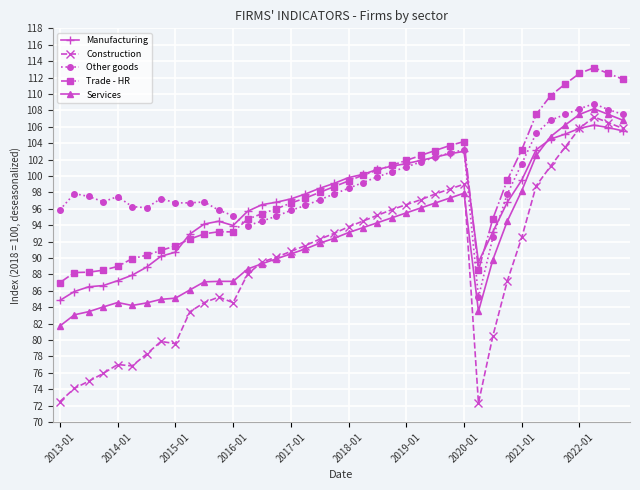

True or false: Construction and Trade - HR intersect in this chart.

False